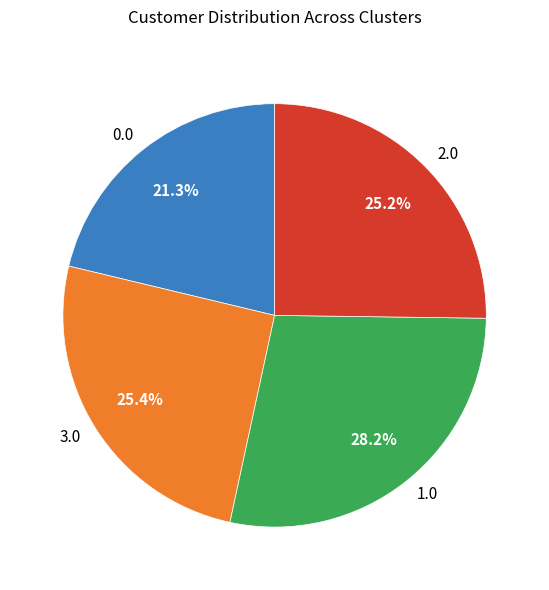

Count the number of slices in the pie.

4